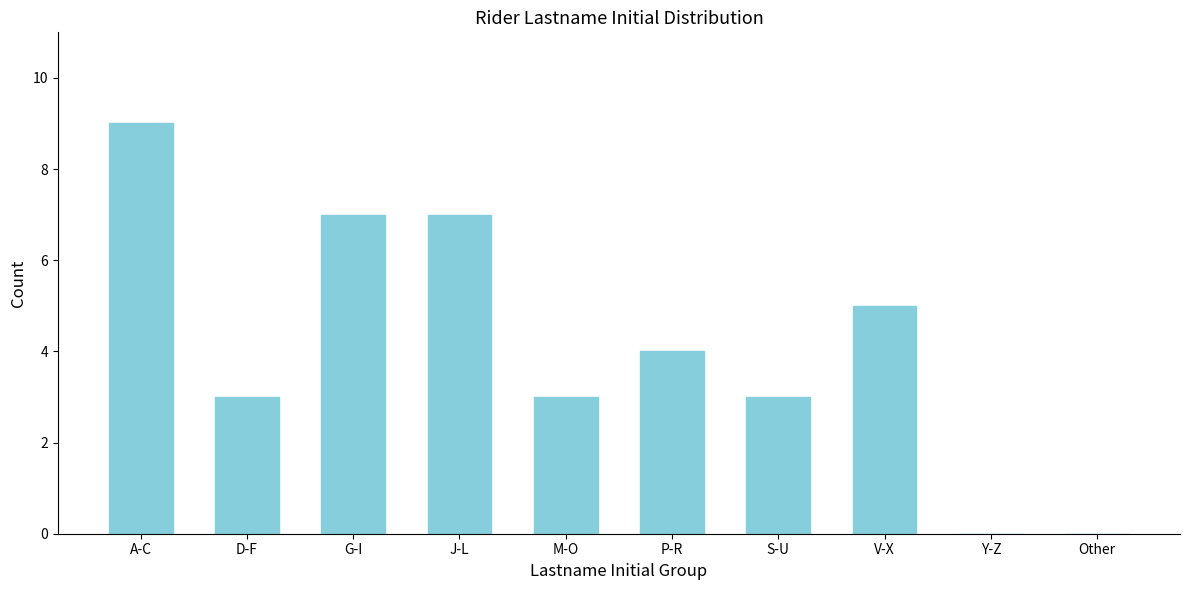

Reading left to right, what are all the values shown in this chart?

A-C=9	D-F=3	G-I=7	J-L=7	M-O=3	P-R=4	S-U=3	V-X=5	Y-Z=0	Other=0